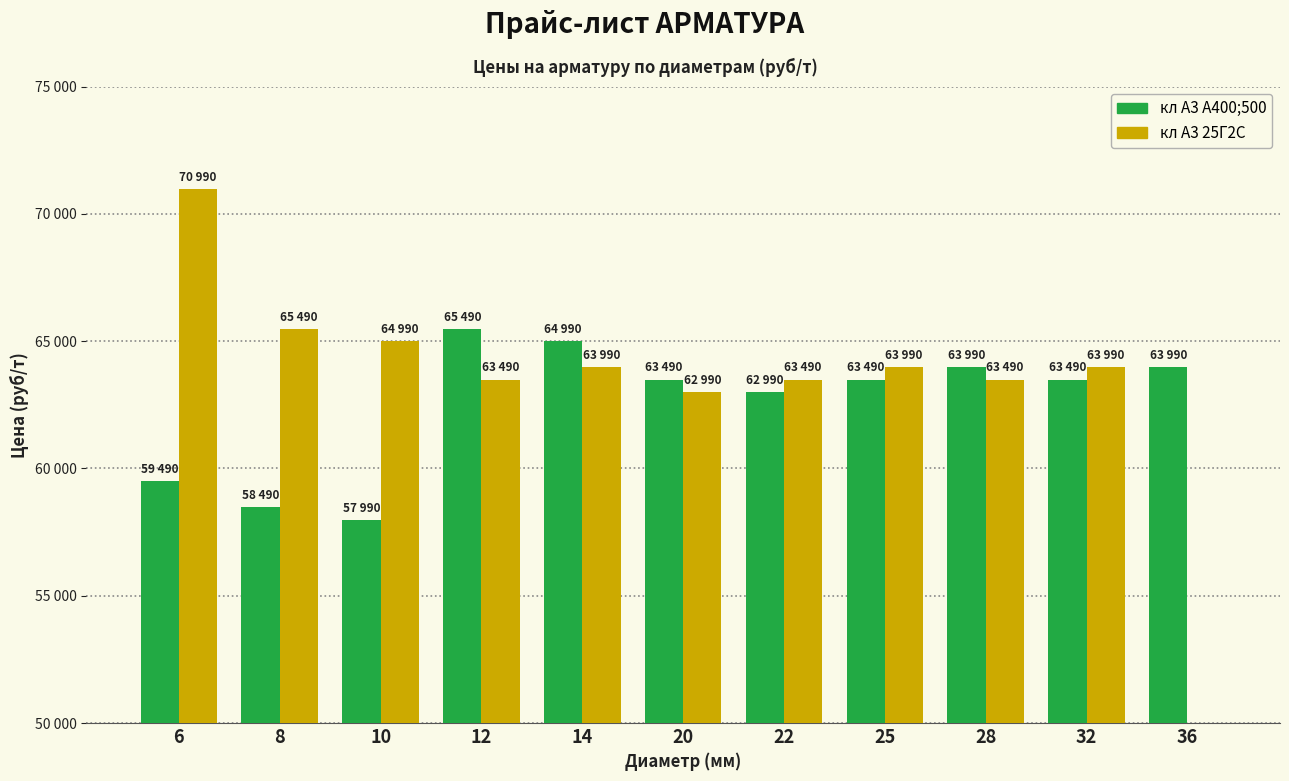

What is the sum of all кл А3 25Г2С values?

646900